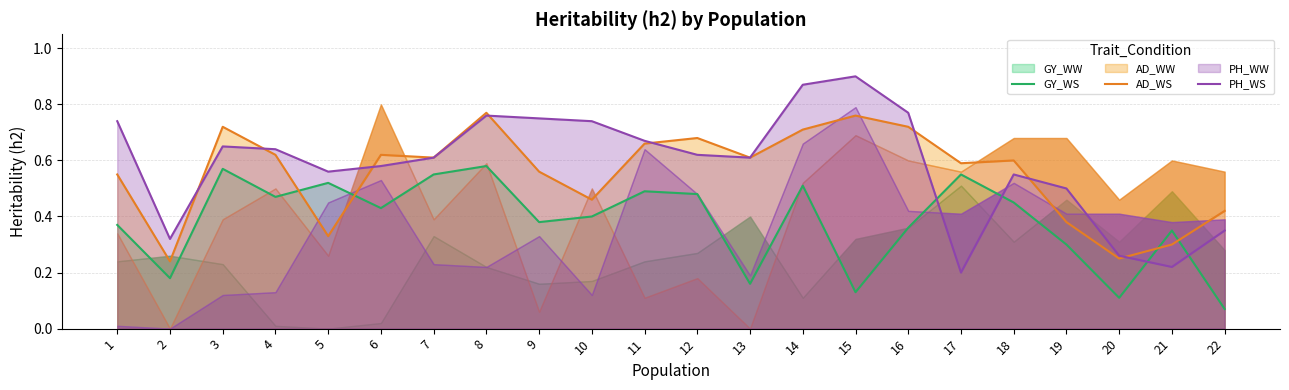

After their last crossing, which series has the higher values: PH_WS or AD_WS?

AD_WS